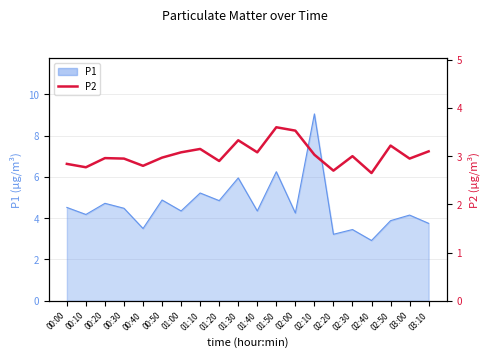

Does the chart have visible grid lines?

Yes